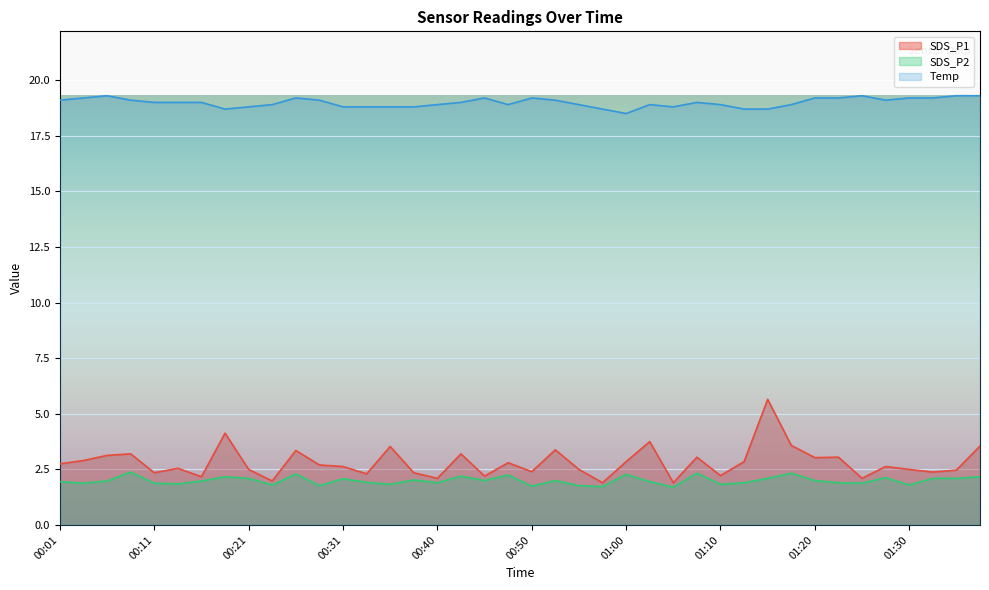

At which category does SDS_P1 reach its first local valley?

00:11